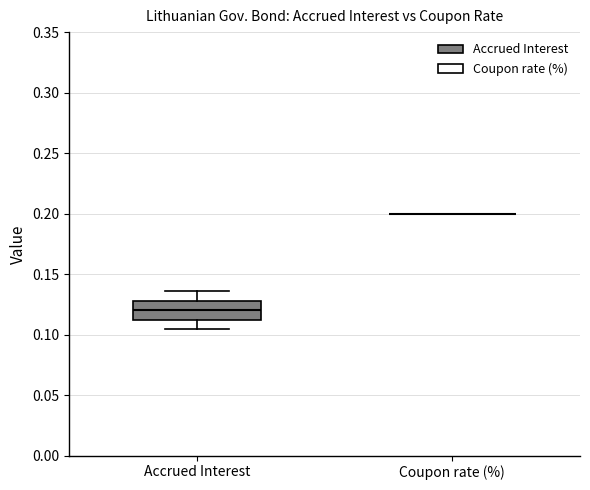

Comparing the boxes themselves (not the whiskers), which one is the tallest?

Accrued Interest